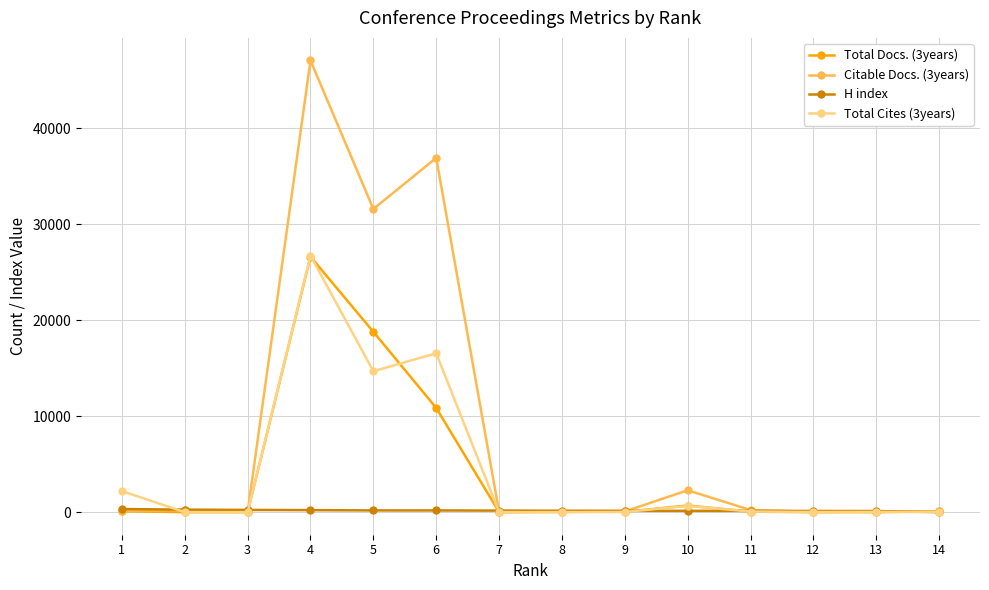

What is the greatest value displayed?

47075